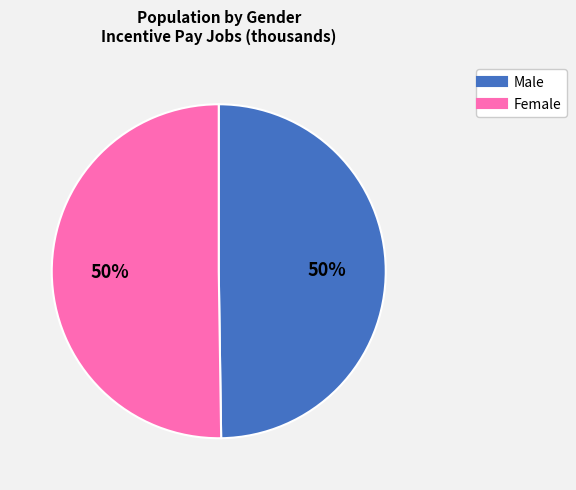

Do Male and Female together represent more than half of the pie?

Yes